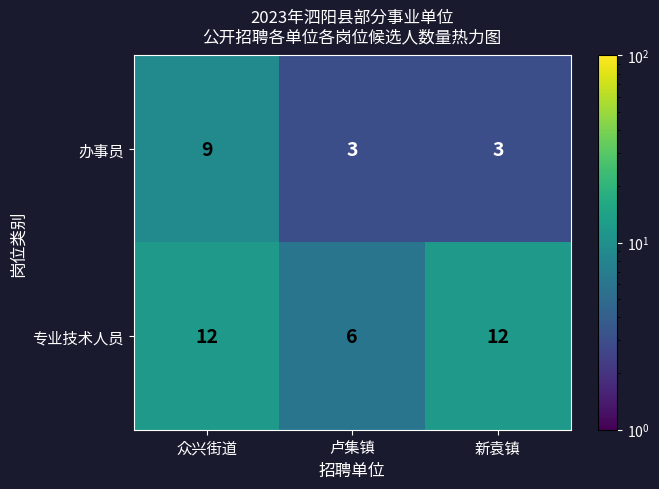

Is it true that 专业技术人员 equals 4 at 众兴街道?

False